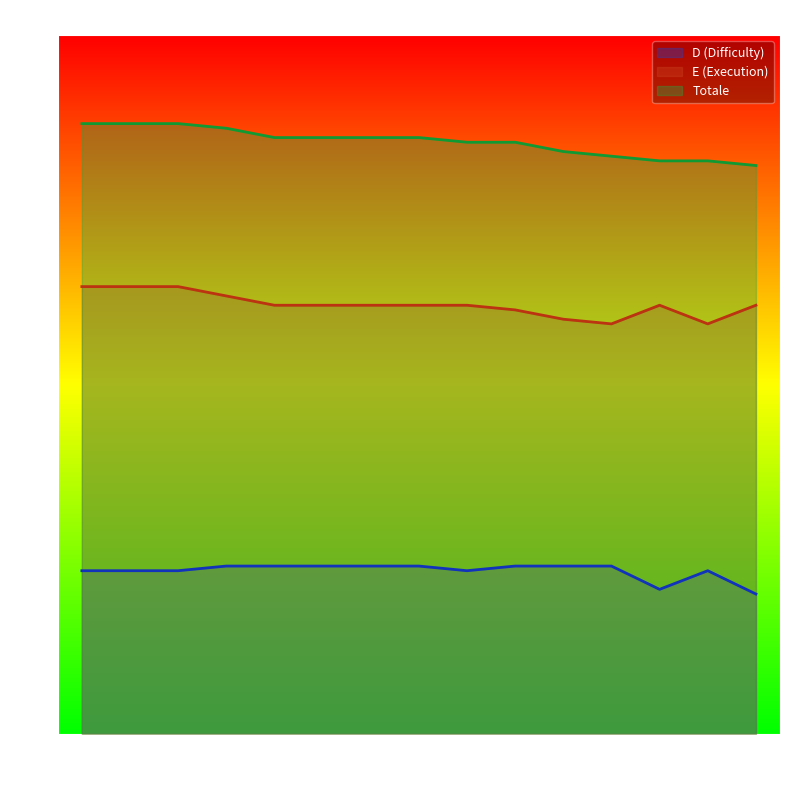

What is the difference between the highest and lowest values at 4?

9.4